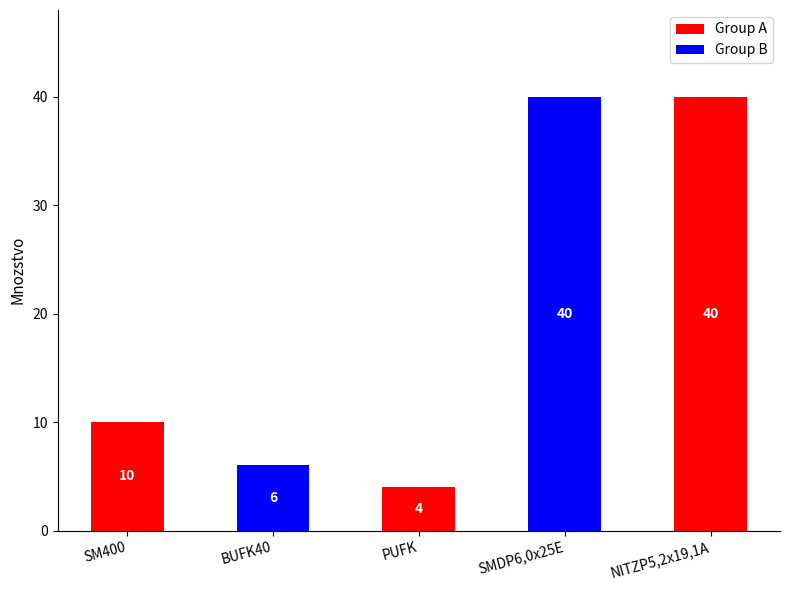

What is the greatest value displayed?

40